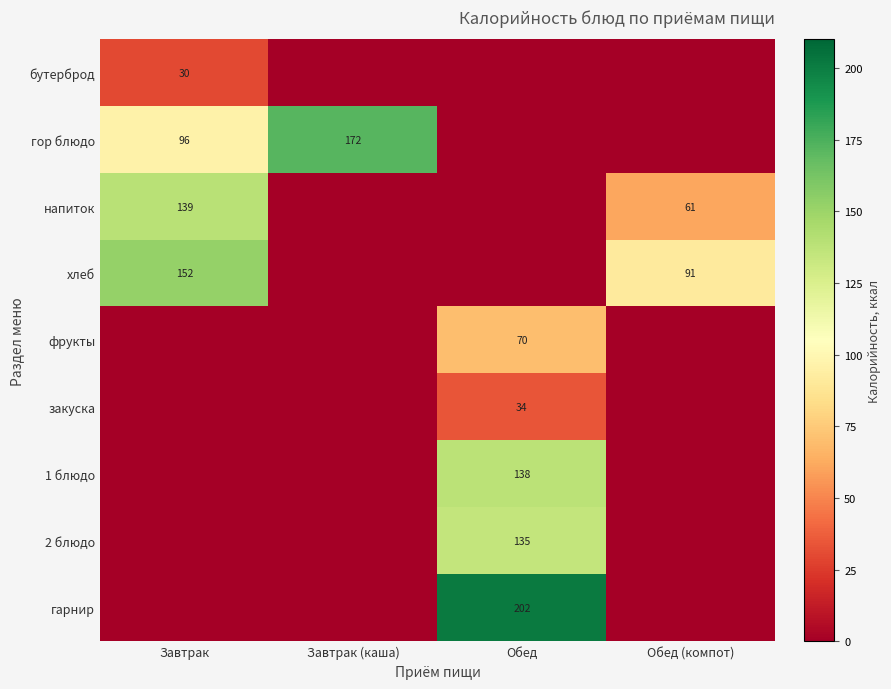

What is the greatest value displayed?

201.5